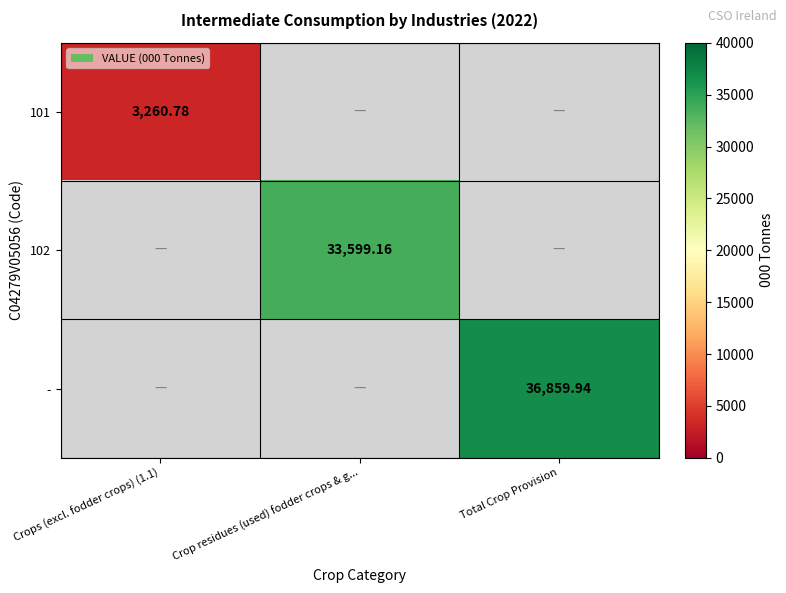

Rank the series by their maximum value, from lowest to highest.

101, 102, -